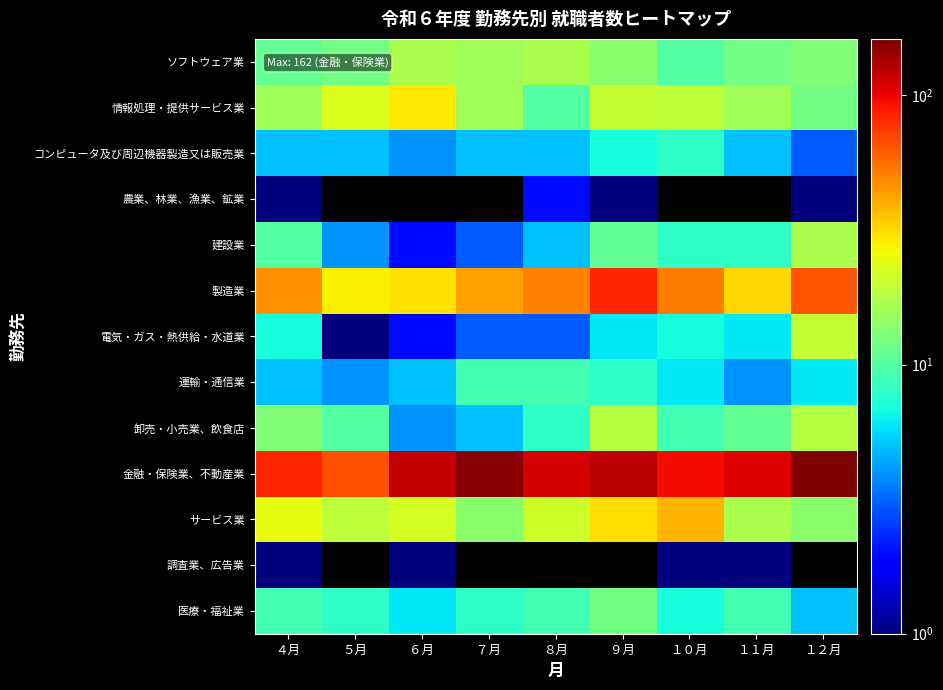

What is the maximum value shown in the chart?

162